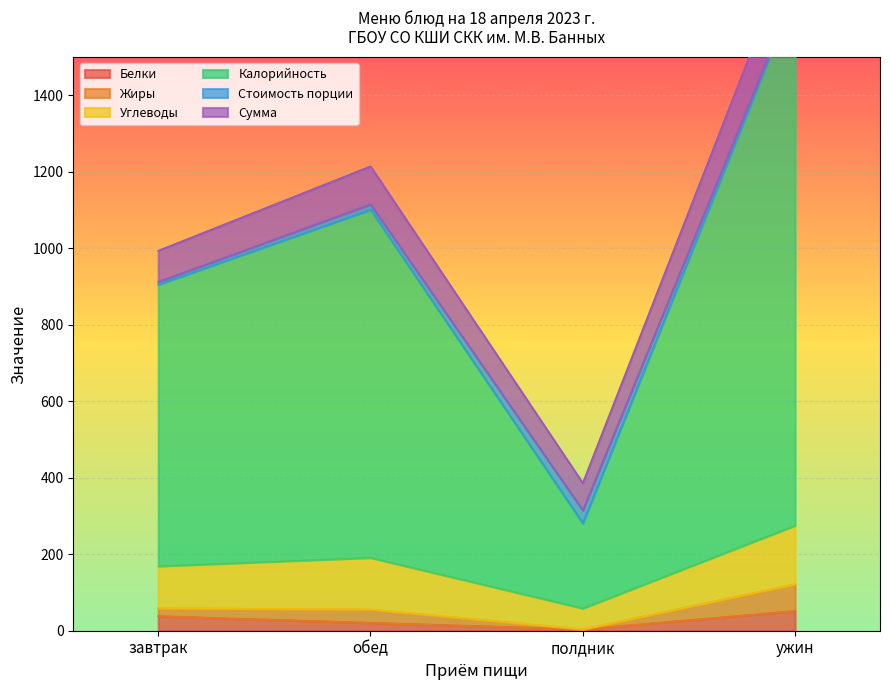

True or false: Жиры and Калорийность cross at least once.

False